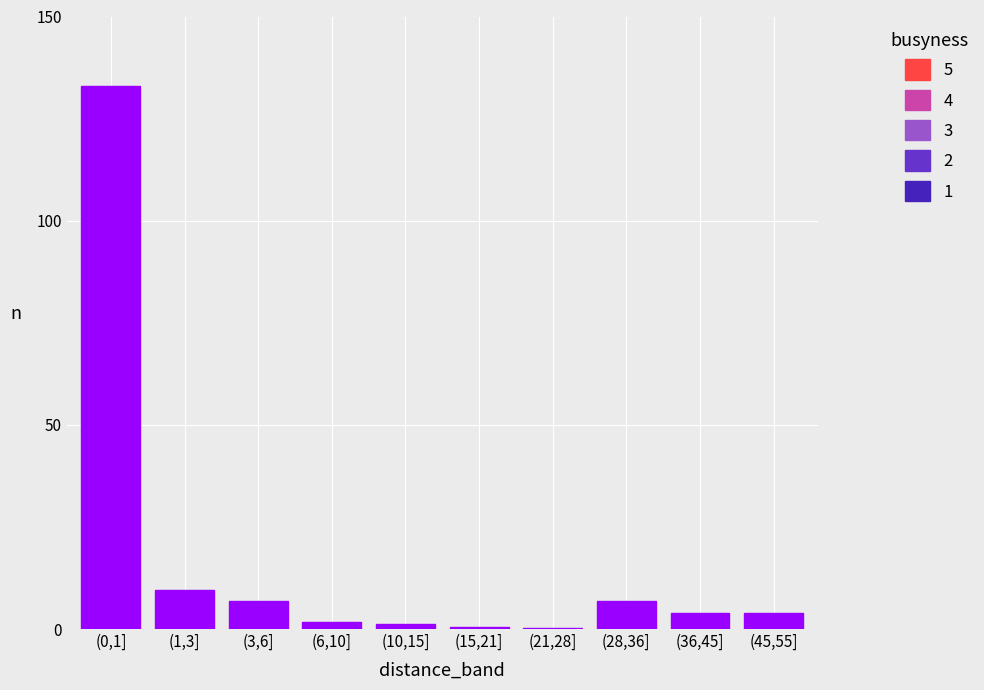

The chart shows a value of 6.9 at (28,36]. True or false?

True